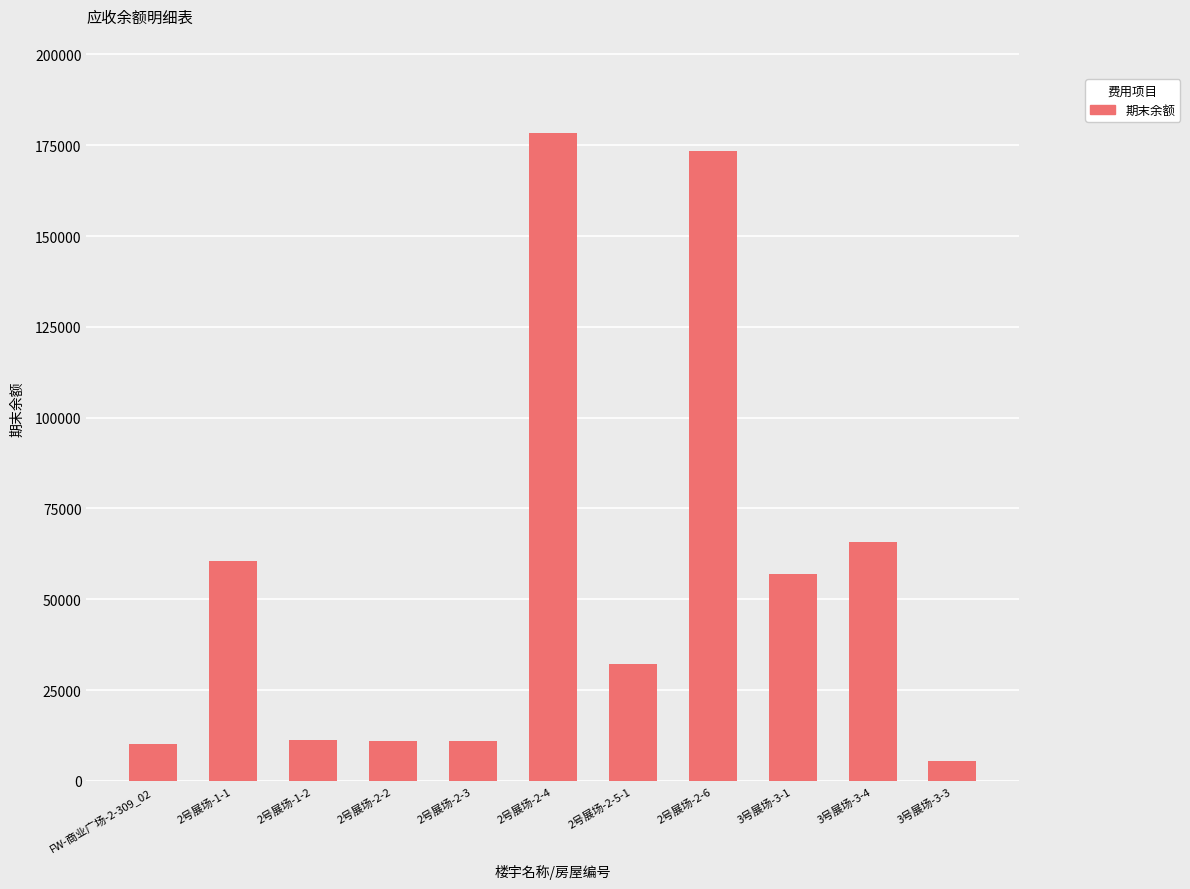

What is the change in value from 2号展场-2-4 to 3号展场-3-3?

-173006.6